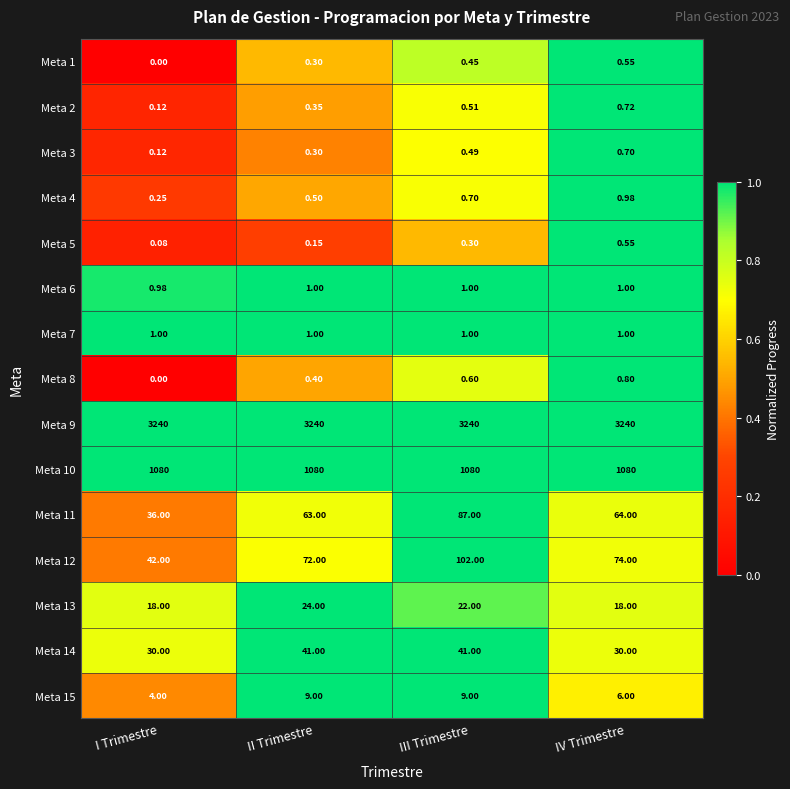

Where is Meta 15 nearest to the value 6?

IV Trimestre